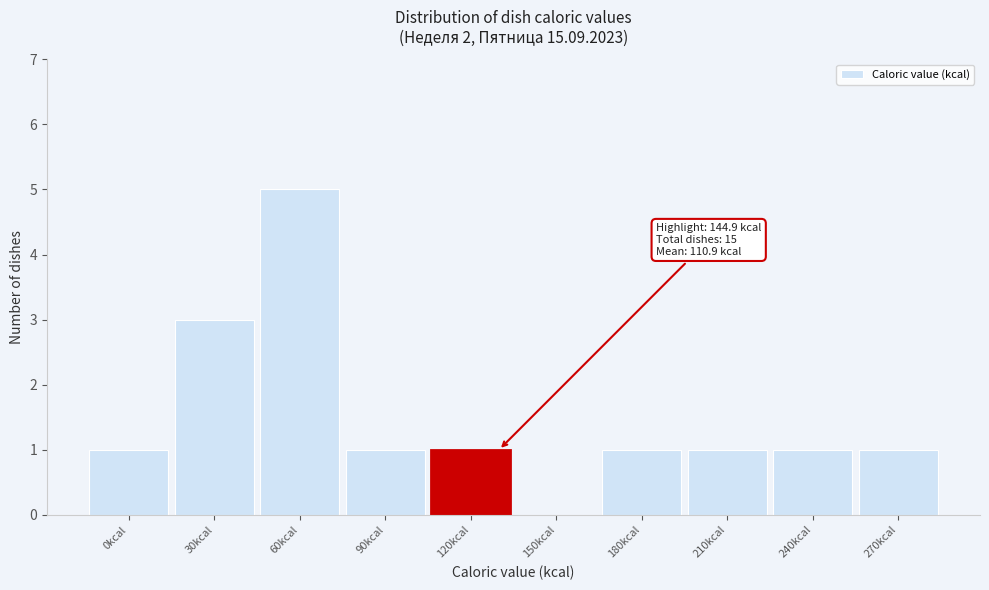

Reading right to left, list all the values displayed in this chart.

270kcal=1	240kcal=1	210kcal=1	180kcal=1	150kcal=0	120kcal=1	90kcal=1	60kcal=5	30kcal=3	0kcal=1